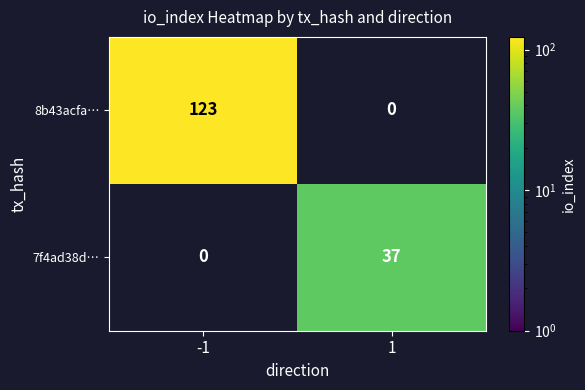

Is the value of 7f4ad38d… at 1 greater than the value of 8b43acfa… at -1?

No